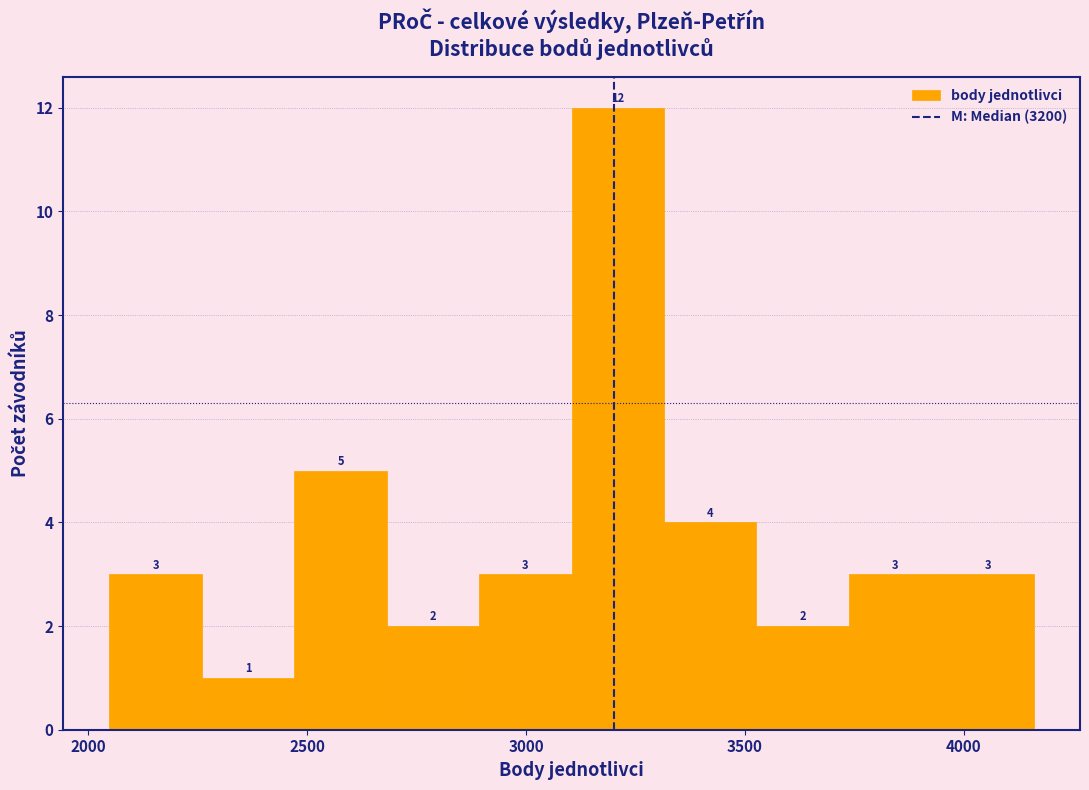

Reading left to right, transcribe this chart: for each bar, give the range it covers on the x-axis and its height. The bar edges are not printed on the chart, so give them approximately, as read against the axis.

2050 to 2250: 3
2250 to 2450: 1
2450 to 2700: 5
2700 to 2900: 2
2900 to 3100: 3
3100 to 3300: 12
3300 to 3550: 4
3550 to 3750: 2
3750 to 3950: 3
3950 to 4150: 3